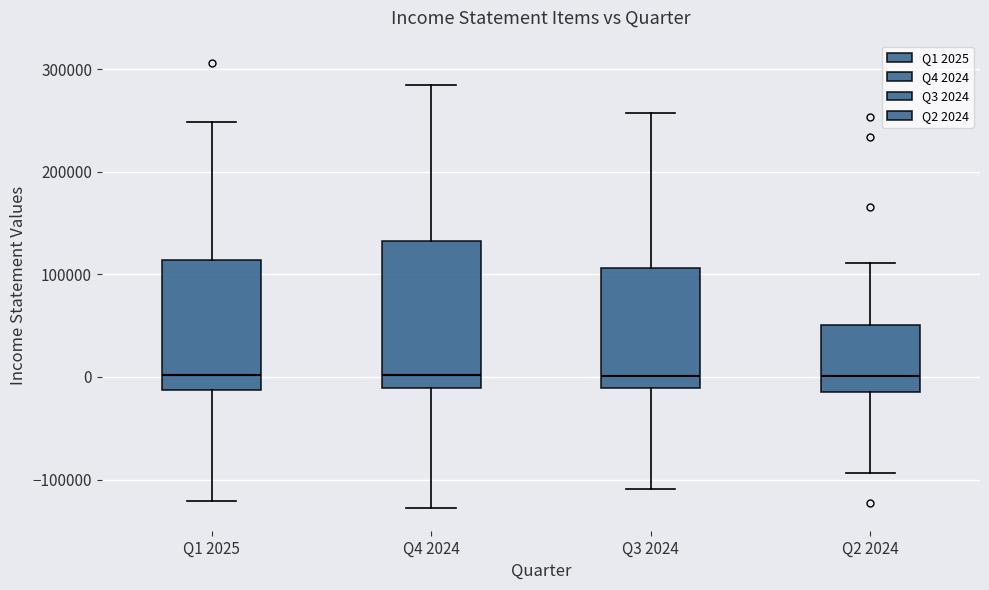

Comparing the boxes themselves (not the whiskers), which one is the tallest?

Q4 2024